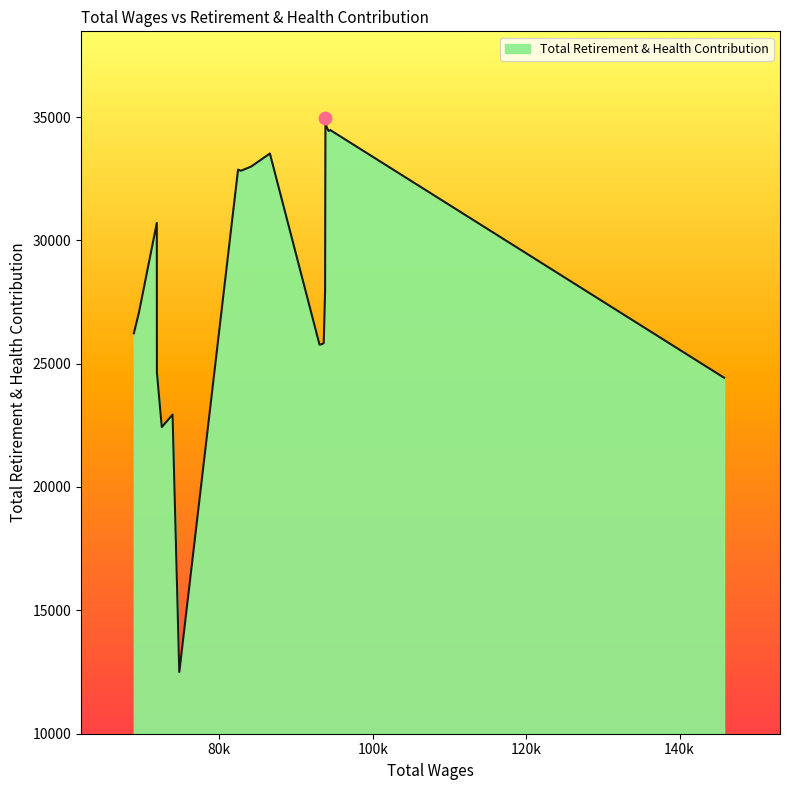

What is the minimum value shown in the chart?

12493